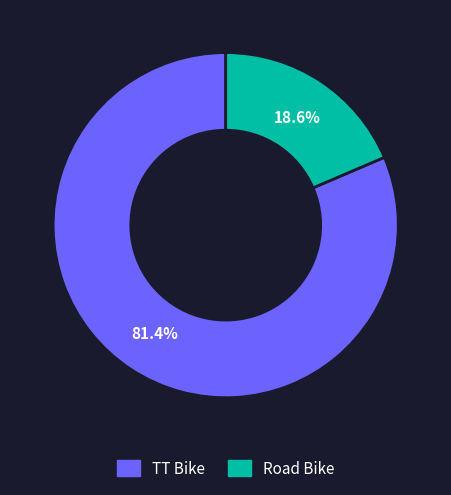

To the nearest percent, what portion does TT Bike represent?

81%